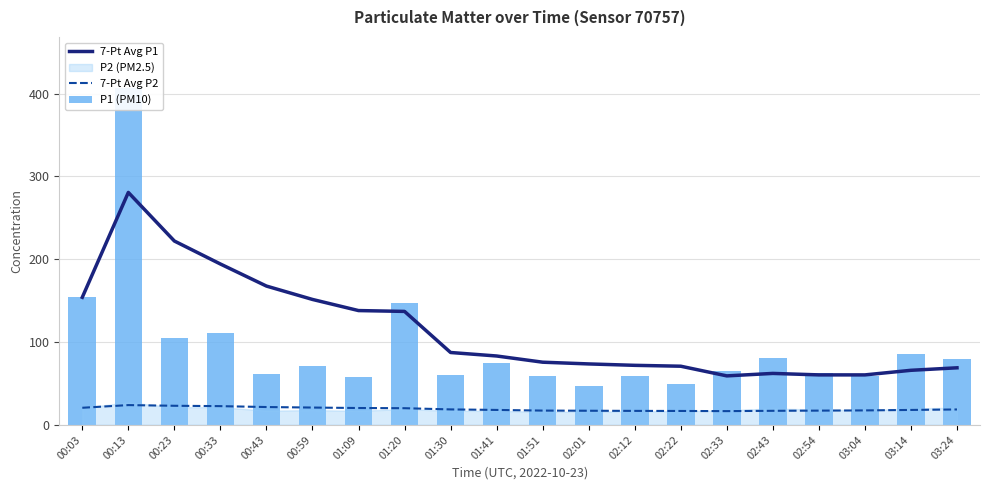

Is it true that 7-Pt Avg P1 equals 62.1 at 02:43?

True